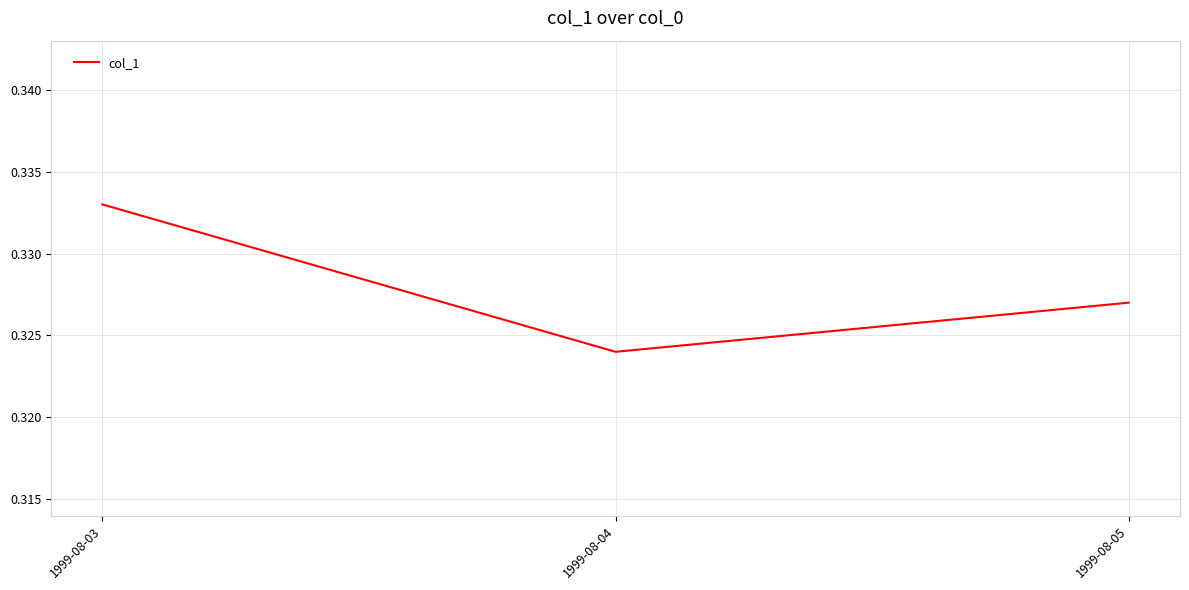

Is this an area chart (filled region under the line)?

No